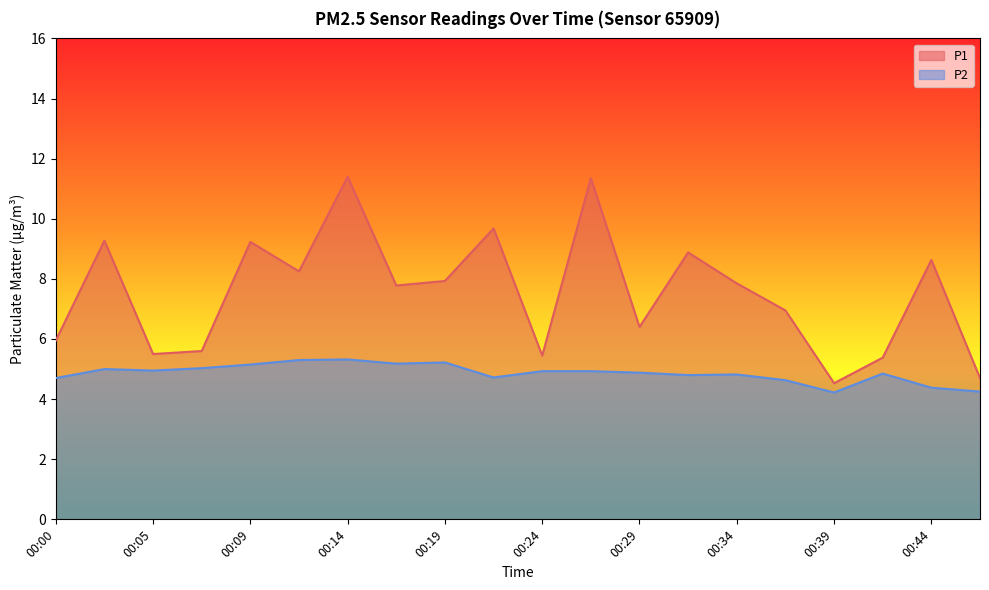

Reading right to left, extract all data points from this chart.

P1: 00:46=4.7	00:44=8.6	00:41=5.4	00:39=4.5	00:36=7.0	00:34=7.8	00:32=8.9	00:29=6.4	00:27=11.3	00:24=5.5	00:22=9.7	00:19=7.9	00:17=7.8	00:14=11.4	00:12=8.2	00:09=9.2	00:07=5.6	00:05=5.5	00:02=9.3	00:00=6.0
P2: 00:46=4.2	00:44=4.4	00:41=4.8	00:39=4.2	00:36=4.6	00:34=4.8	00:32=4.8	00:29=4.9	00:27=4.9	00:24=4.9	00:22=4.7	00:19=5.2	00:17=5.2	00:14=5.3	00:12=5.3	00:09=5.2	00:07=5.0	00:05=5.0	00:02=5.0	00:00=4.7